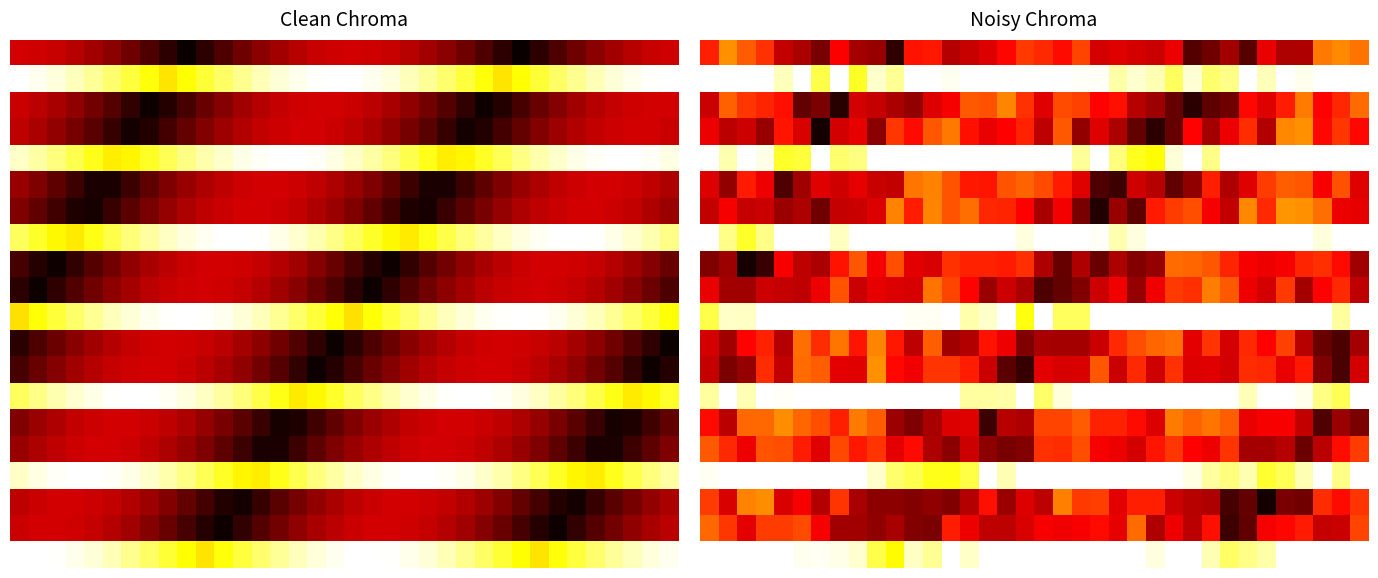

At which category is the sum across all series the highest?

31